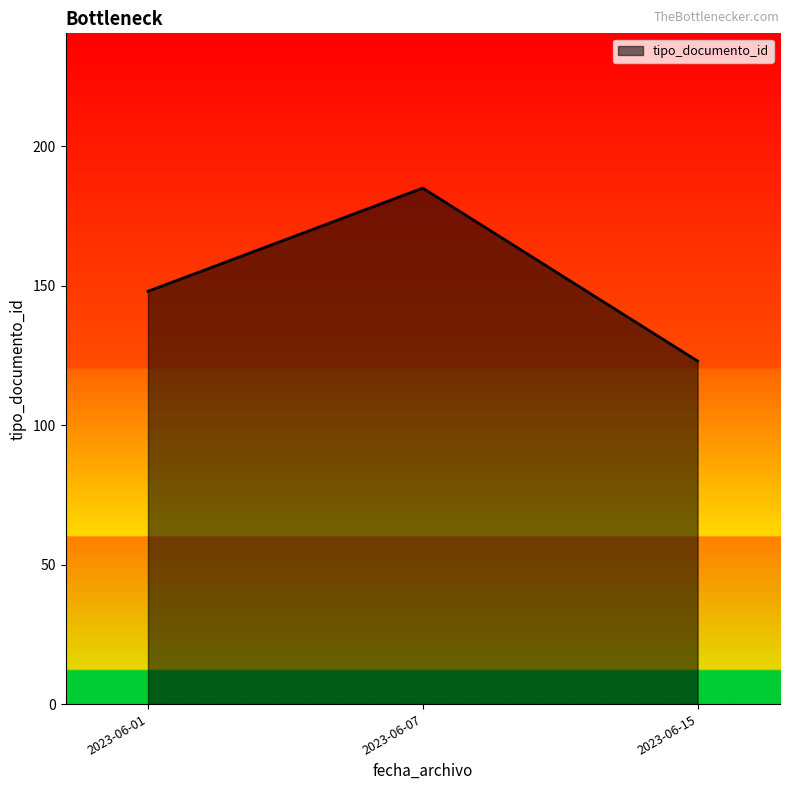

Read the value at 2023-06-01, to the nearest 10.

150